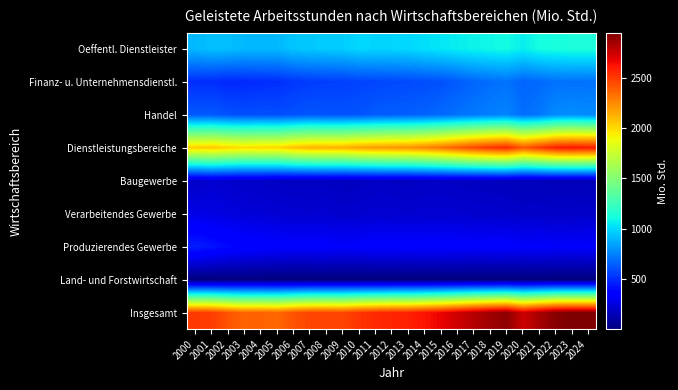

Reading left to right, what are all the values shown in this chart?

Insgesamt: 2000=2504.2	2001=2489.7	2002=2420.1	2003=2371.5	2004=2376.4	2005=2358.5	2006=2423.6	2007=2465.2	2008=2471.7	2009=2465.4	2010=2518.0	2011=2550.4	2012=2568.9	2013=2578.0	2014=2623.1	2015=2671.8	2016=2739.8	2017=2807.5	2018=2863.2	2019=2904.0	2020=2748.3	2021=2840.8	2022=2923.7	2023=2948.5	2024=2940.0
Land- und Forstwirtschaft: 2000=2.1	2001=2.2	2002=2.2	2003=2.3	2004=2.2	2005=2.0	2006=1.9	2007=1.8	2008=1.7	2009=1.0	2010=0.9	2011=1.0	2012=0.9	2013=0.7	2014=0.7	2015=0.7	2016=0.8	2017=0.8	2018=0.8	2019=0.7	2020=0.7	2021=0.7	2022=0.6	2023=0.6	2024=0.6
Produzierendes Gewerbe: 2000=461.7	2001=426.9	2002=399.6	2003=372.7	2004=363.4	2005=346.3	2006=341.3	2007=341.8	2008=345.1	2009=333.4	2010=338.7	2011=350.3	2012=351.2	2013=346.5	2014=350.0	2015=349.1	2016=345.4	2017=340.1	2018=343.4	2019=344.4	2020=331.9	2021=334.6	2022=327.1	2023=331.1	2024=333.6
Verarbeitendes Gewerbe: 2000=269.1	2001=259.6	2002=247.1	2003=233.1	2004=228.9	2005=218.4	2006=214.1	2007=211.9	2008=213.3	2009=203.3	2010=207.9	2011=215.1	2012=213.5	2013=209.8	2014=213.8	2015=214.5	2016=212.2	2017=206.8	2018=204.8	2019=201.1	2020=193.9	2021=195.3	2022=190.4	2023=192.2	2024=195.4
Baugewerbe: 2000=192.6	2001=216.4	2002=205.8	2003=195.3	2004=191.3	2005=182.3	2006=179.2	2007=177.9	2008=179.8	2009=171.9	2010=176.3	2011=184.2	2012=182.2	2013=179.8	2014=182.9	2015=183.2	2016=180.4	2017=175.1	2018=172.5	2019=168.6	2020=160.3	2021=160.2	2022=156.2	2023=155.7	2024=156.2
Dienstleistungsbereiche: 2000=2040.4	2001=2060.7	2002=2018.3	2003=1996.5	2004=2010.8	2005=2010.2	2006=2080.5	2007=2121.6	2008=2125.0	2009=2131.0	2010=2178.4	2011=2199.2	2012=2216.9	2013=2230.7	2014=2272.4	2015=2321.9	2016=2393.7	2017=2466.6	2018=2519.0	2019=2558.9	2020=2415.7	2021=2505.5	2022=2596.0	2023=2616.8	2024=2605.8
Handel: 2000=630.5	2001=630.9	2002=610.0	2003=598.3	2004=605.6	2005=599.5	2006=608.5	2007=624.3	2008=615.0	2009=611.0	2010=616.8	2011=638.0	2012=645.7	2013=649.4	2014=658.5	2015=677.3	2016=700.5	2017=721.4	2018=740.2	2019=754.2	2020=690.9	2021=717.5	2022=776.4	2023=785.9	2024=773.2
Finanz- u. Unternehmensdienstl.: 2000=500.7	2001=501.9	2002=482.8	2003=489.1	2004=496.5	2005=503.5	2006=529.1	2007=543.6	2008=549.6	2009=554.9	2010=566.8	2011=572.3	2012=580.9	2013=584.3	2014=595.2	2015=606.0	2016=633.6	2017=667.1	2018=687.4	2019=702.4	2020=660.7	2021=677.5	2022=699.1	2023=699.7	2024=701.5
Oeffentl. Dienstleister: 2000=909.2	2001=927.9	2002=925.6	2003=909.0	2004=908.8	2005=907.3	2006=943.0	2007=953.7	2008=960.3	2009=965.1	2010=994.8	2011=988.8	2012=990.3	2013=997.0	2014=1018.7	2015=1038.5	2016=1059.5	2017=1078.2	2018=1091.5	2019=1102.3	2020=1064.1	2021=1110.6	2022=1120.6	2023=1131.3	2024=1131.0